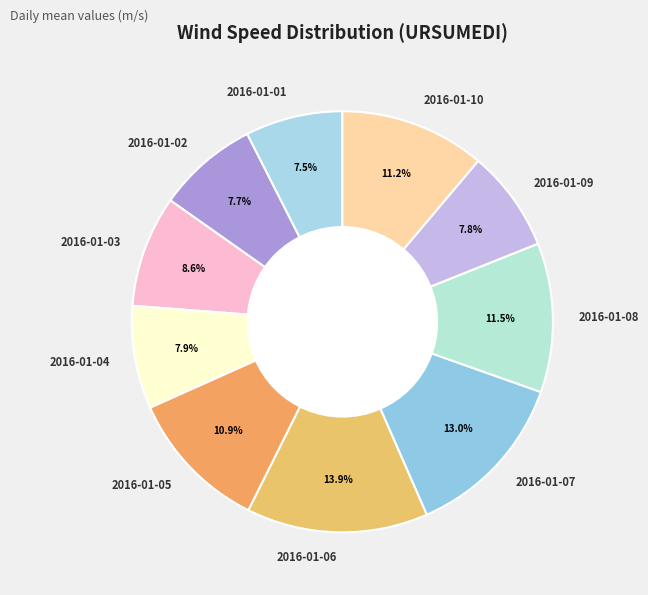

How much of the chart is everything except 2016-01-04?

92.1%